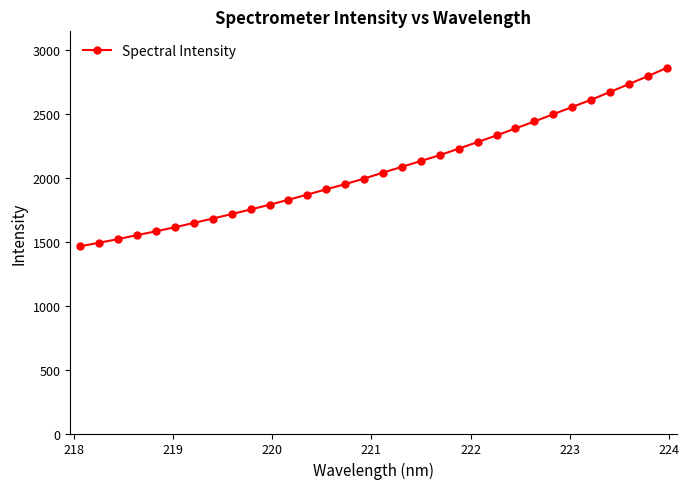

What is the value of the 32nd point from the left?

2861.0